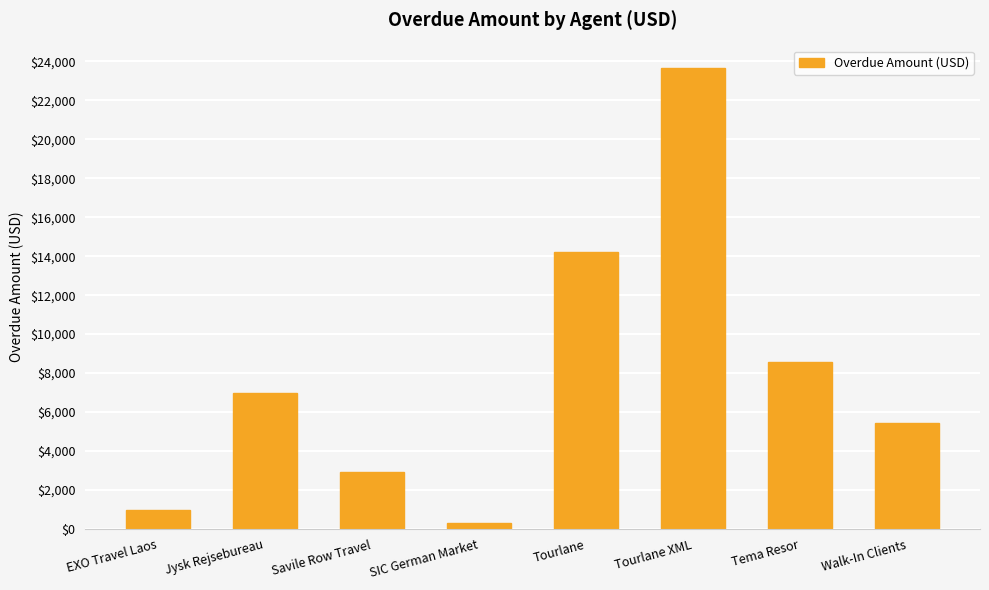

At which label is the value closest to 11966?

Tourlane